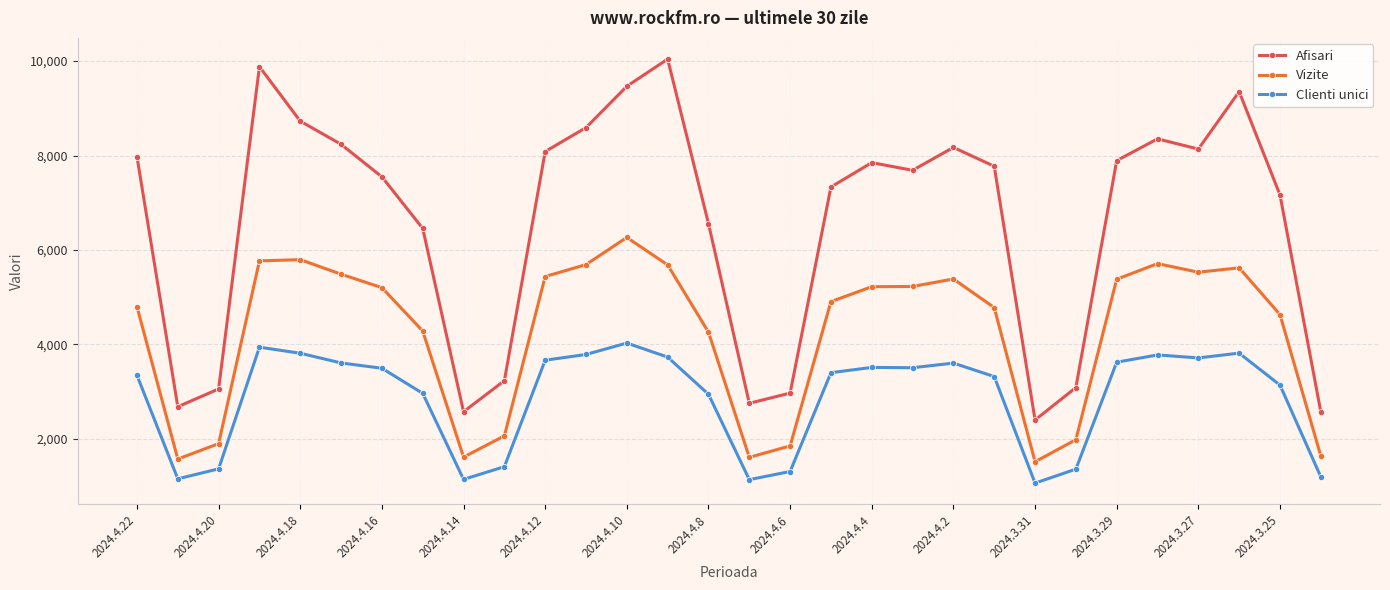

What is the average value of the Clienti unici series?

2861